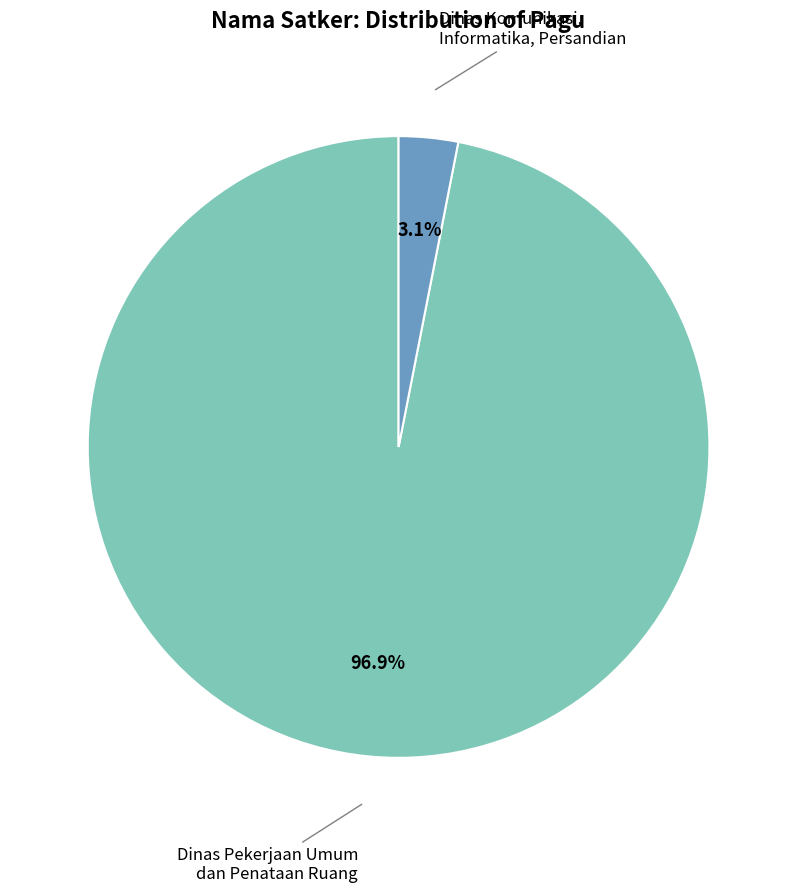

Is there a majority slice in this chart?

Yes